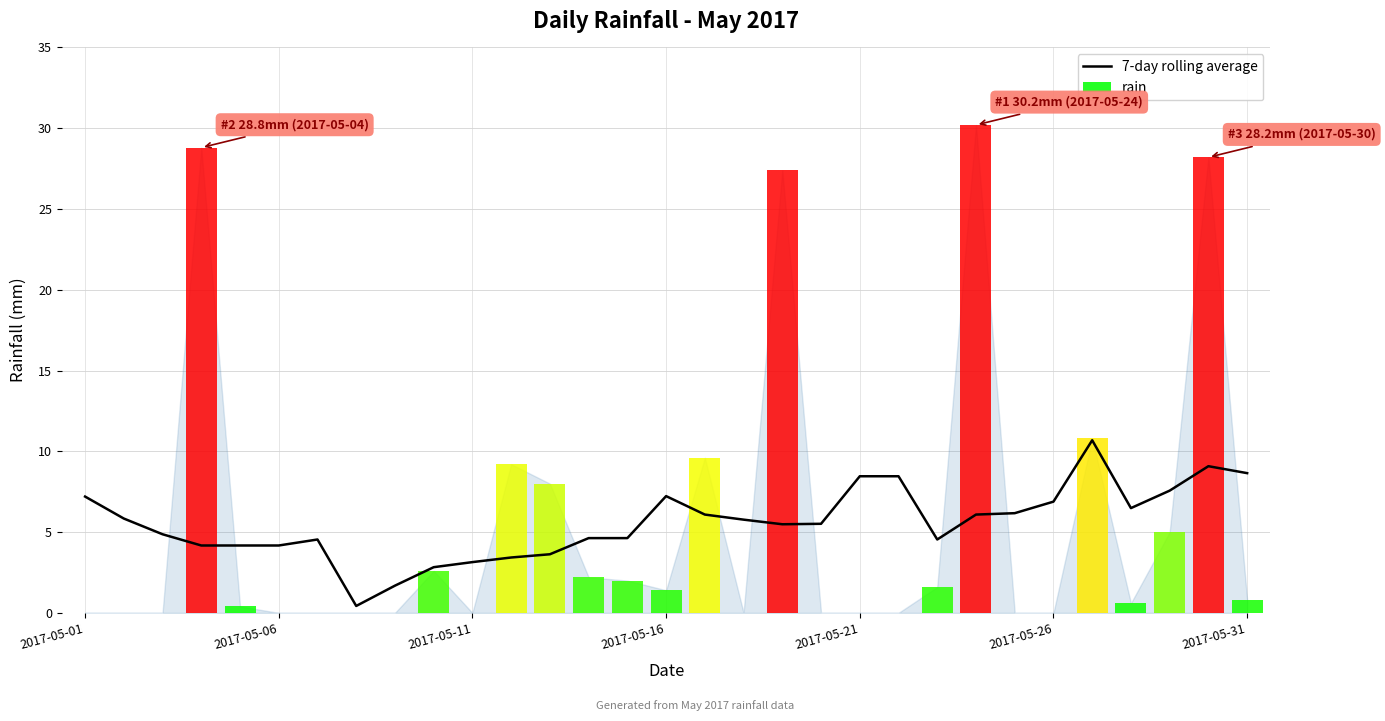

What is the sum of all 7-day rolling average values?

172.5